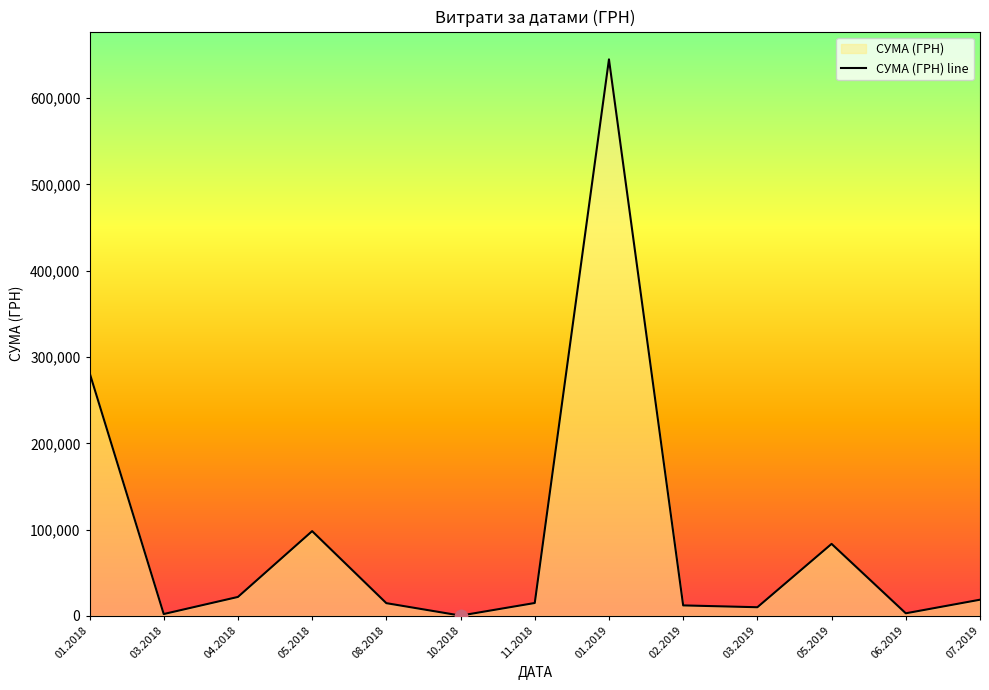

Between 01.2019 and 08.2018, which is larger?

01.2019